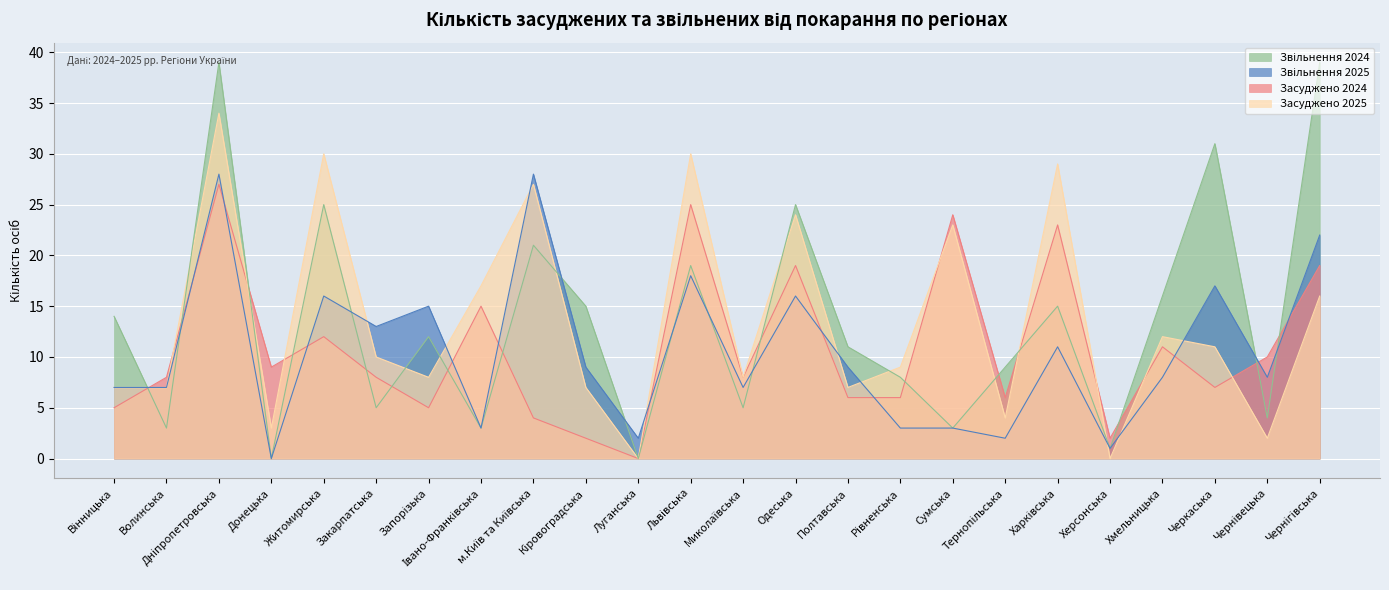

Which series has the largest range (max minus min)?

Звільнення 2024